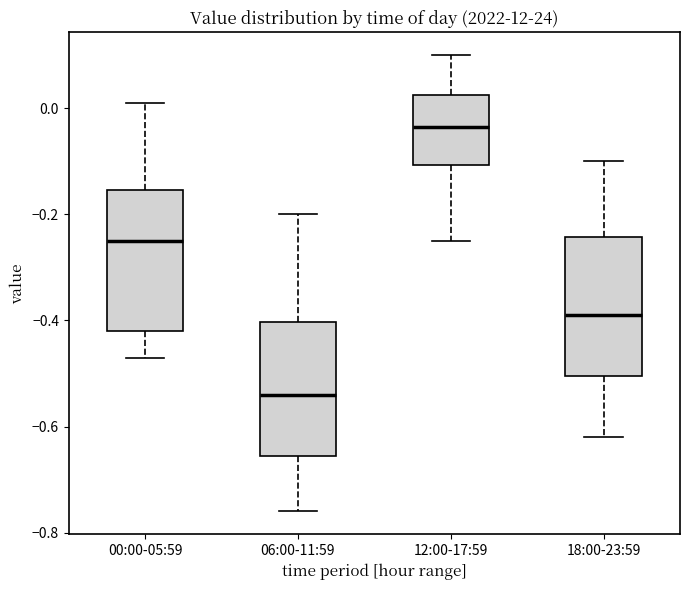

Where is the lower edge of the box for 12:00-17:59 on the y-axis? The values are not printed on the chart, so give them approximately, as read against the axis.

-0.10